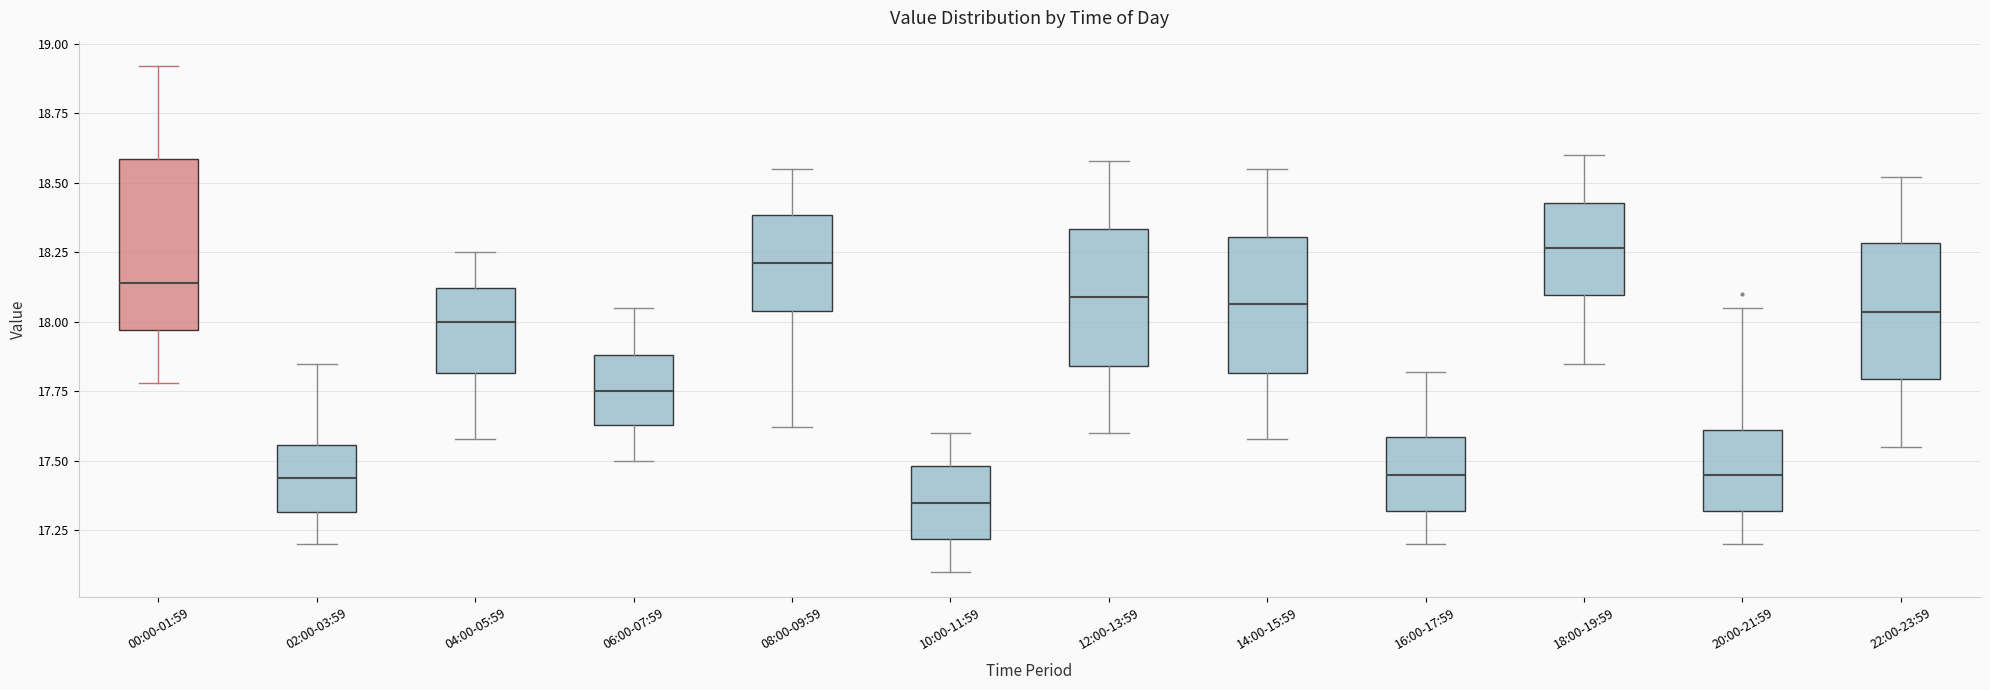

Where does the median line of the box for 14:00-15:59 sit on the y-axis? The values are not printed on the chart, so give them approximately, as read against the axis.

18.05